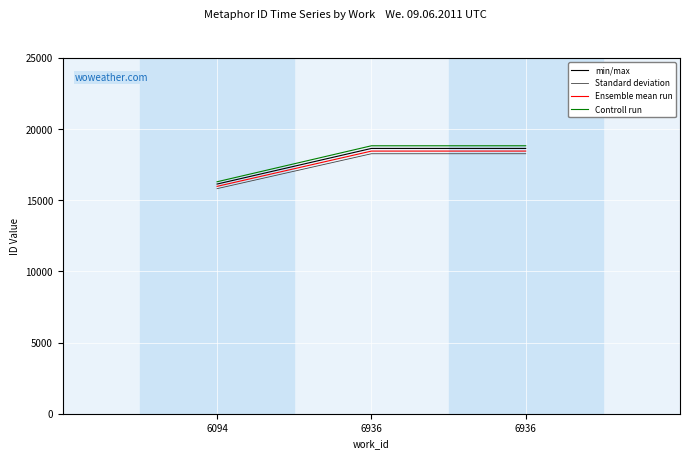

What is the greatest value displayed?

18831.5